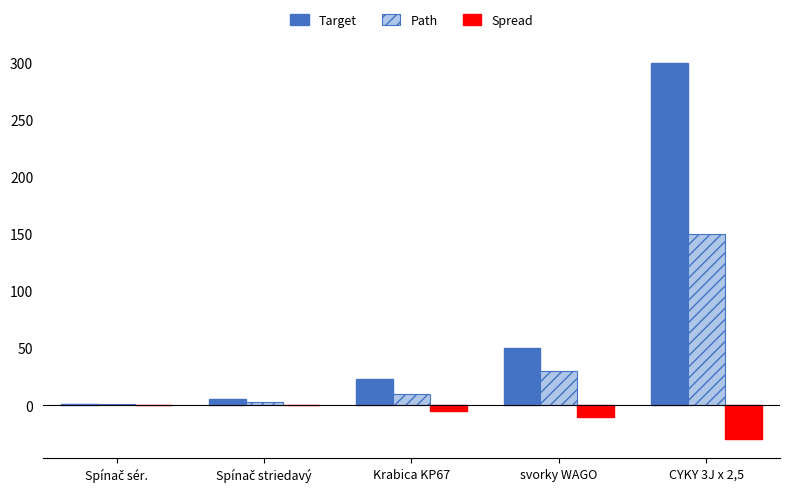

What is the sum of all Target values?

379